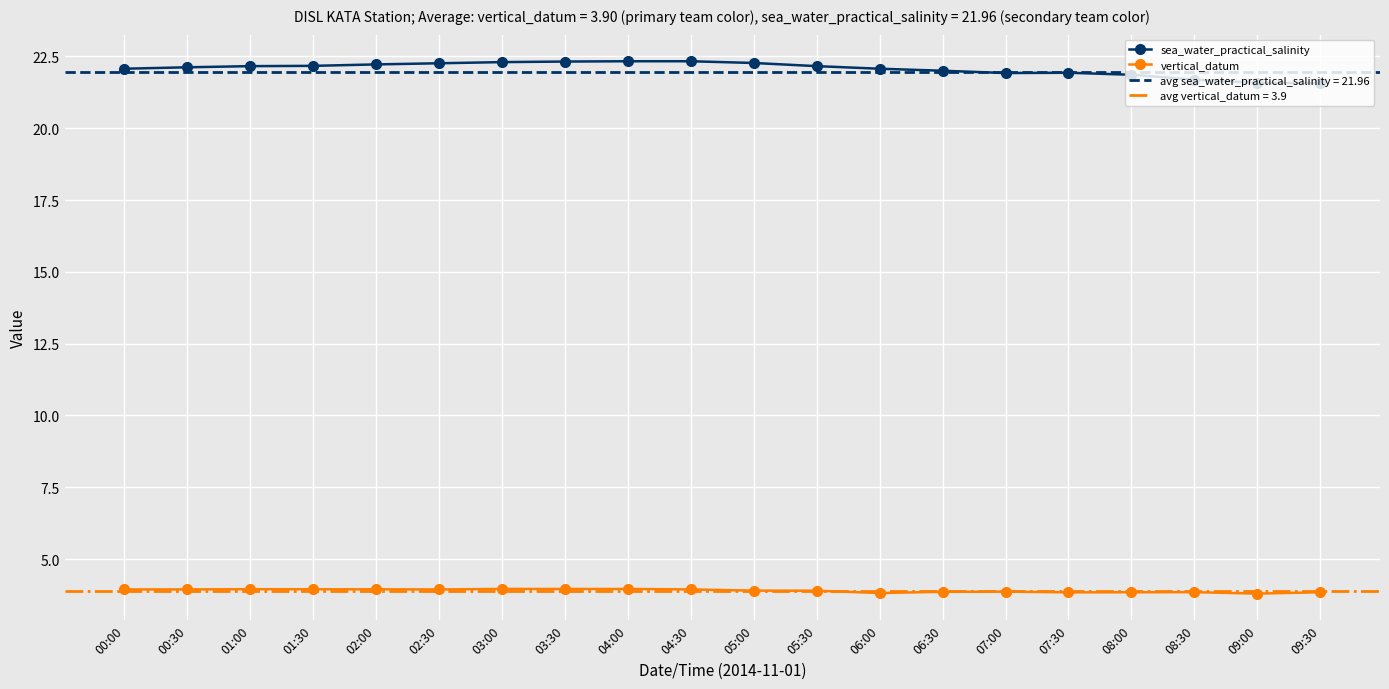

How many values in the sea_water_practical_salinity series exceed 22?

13